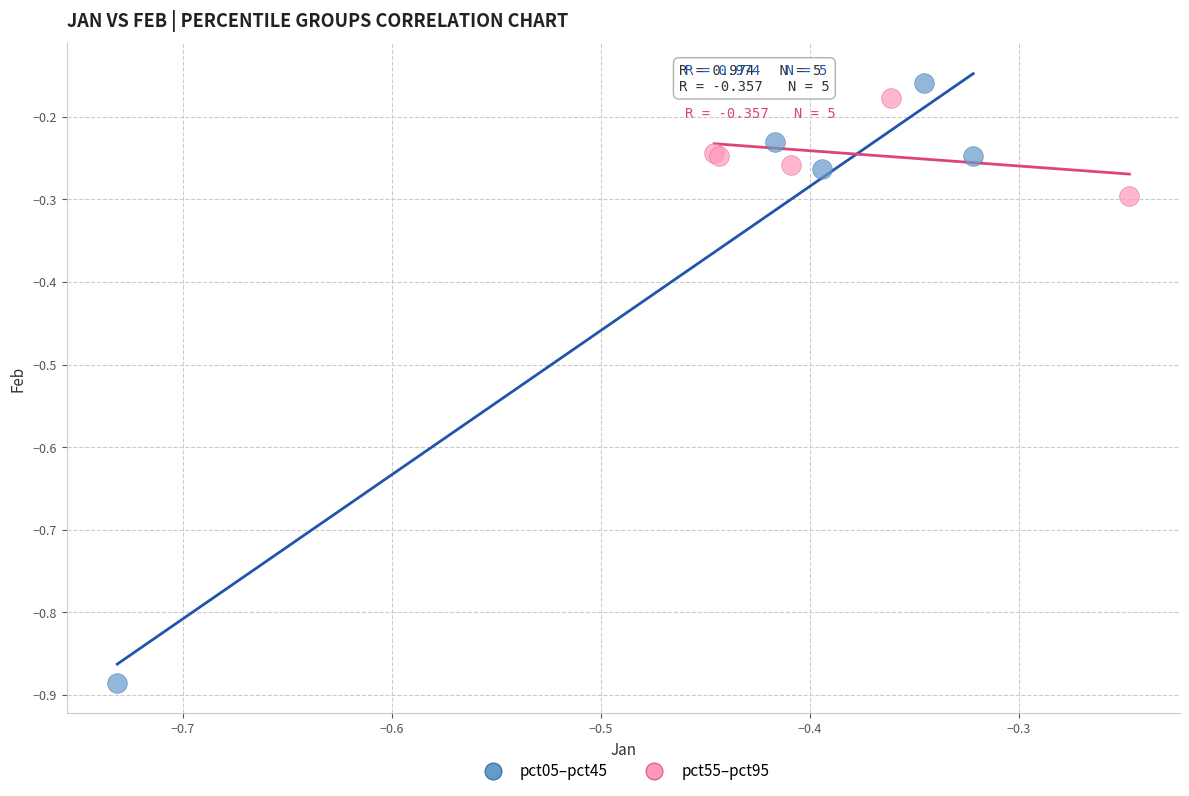

What are all the series names shown in the legend?

pct05–pct45, pct55–pct95